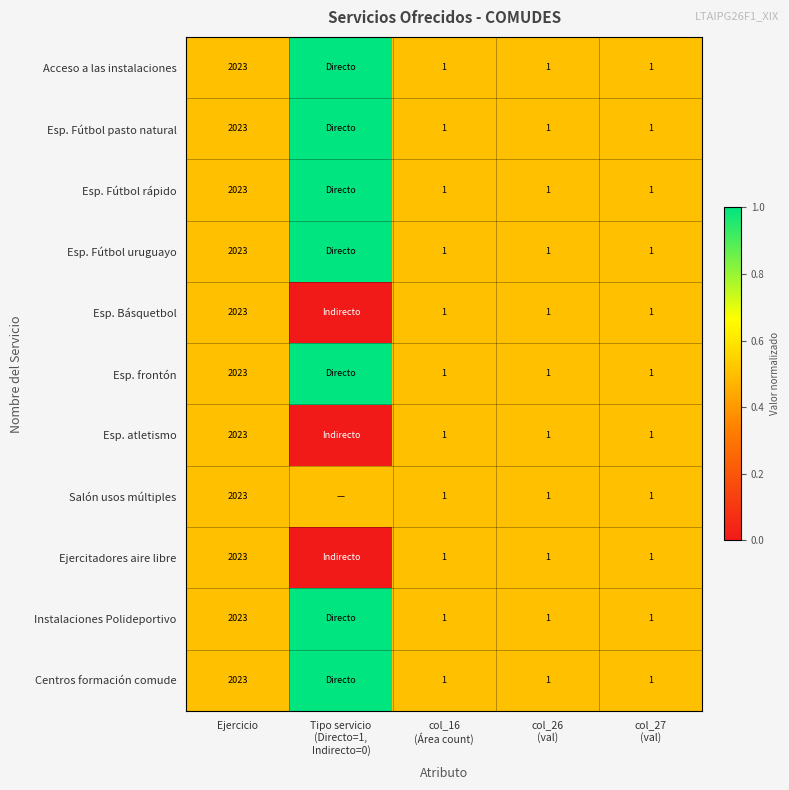

What is the total value across all series at Ejercicio?

22253.0